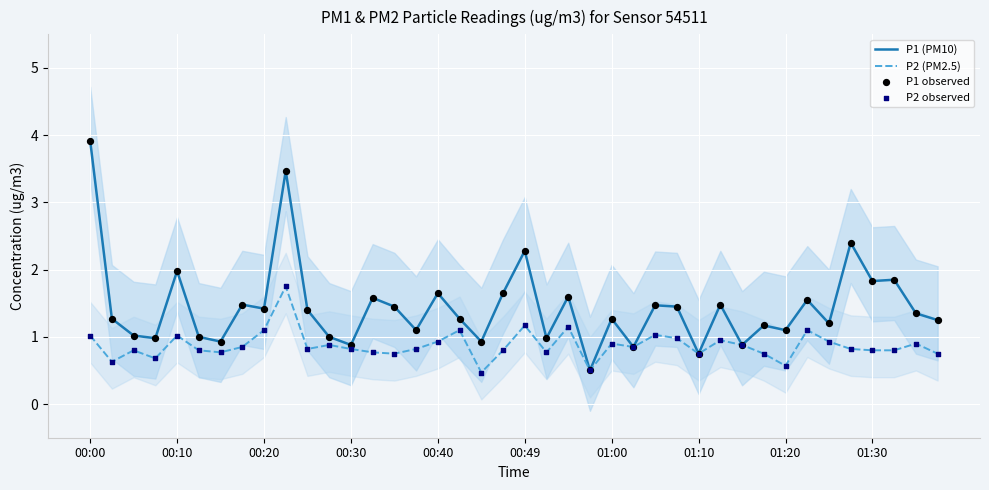

Which series reaches the minimum Y coordinate?

P2 (PM2.5)